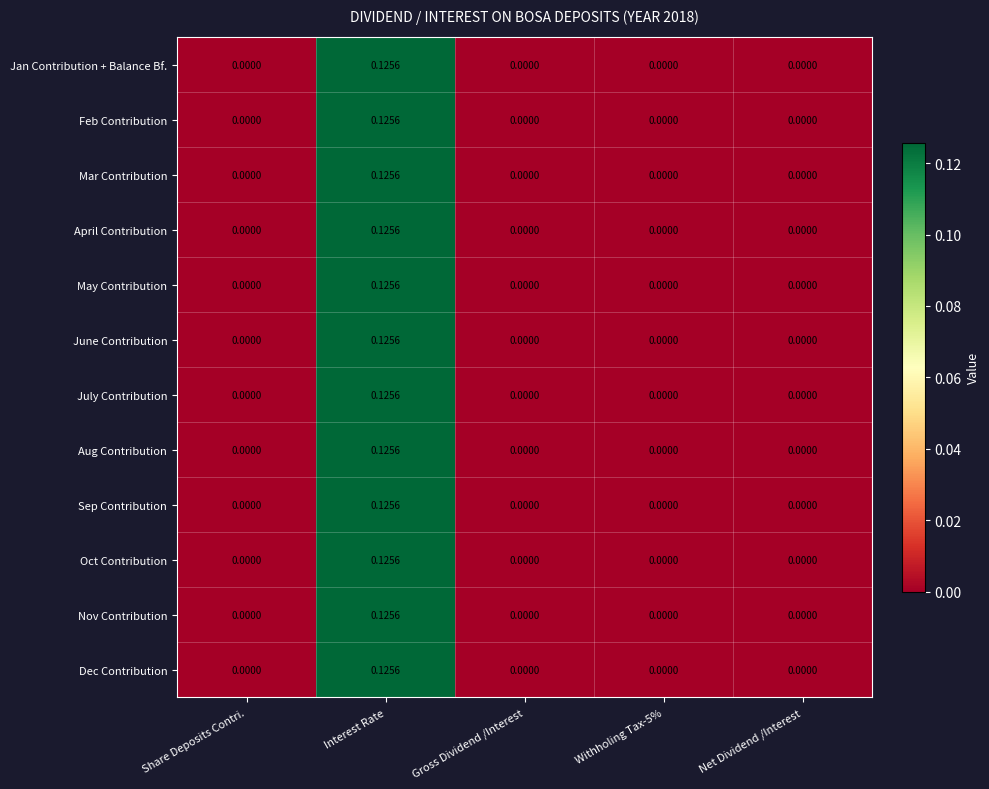

At which category is the sum across all series the highest?

Interest Rate